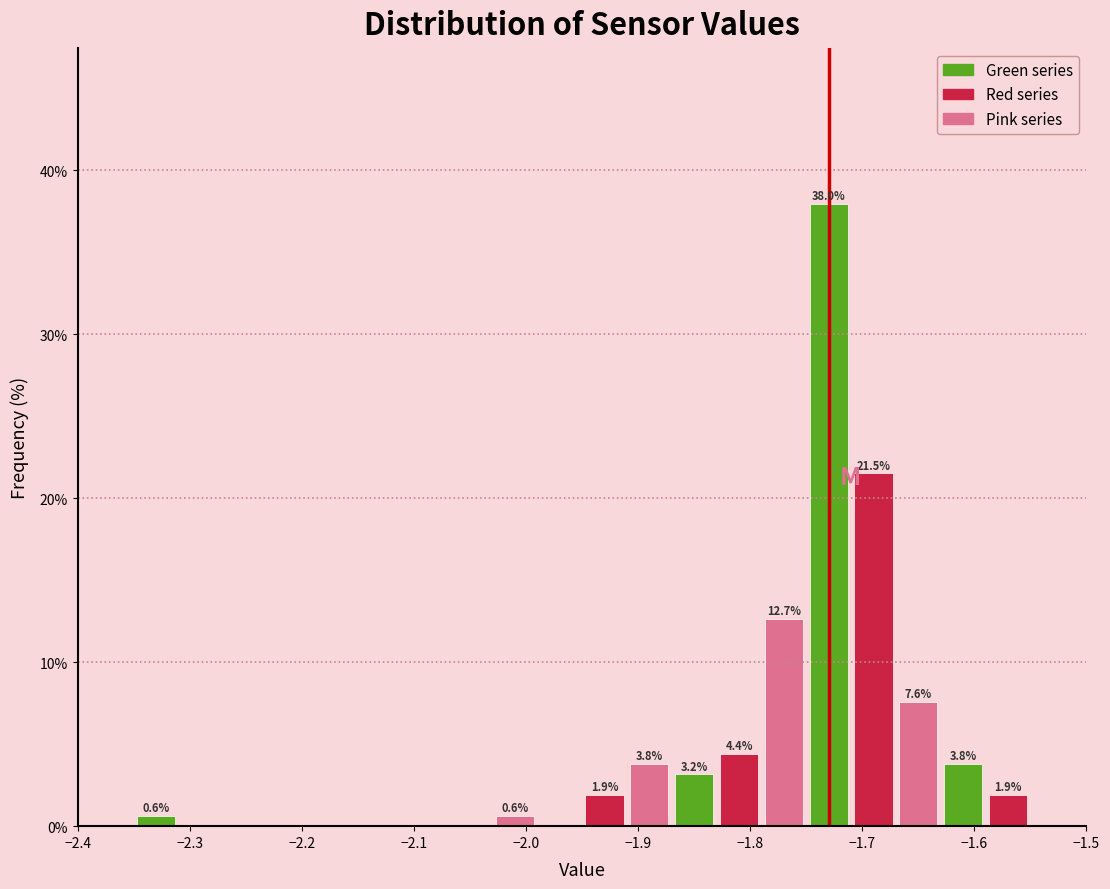

Which range on the x-axis has the tallest bar?

-1.75 to -1.71